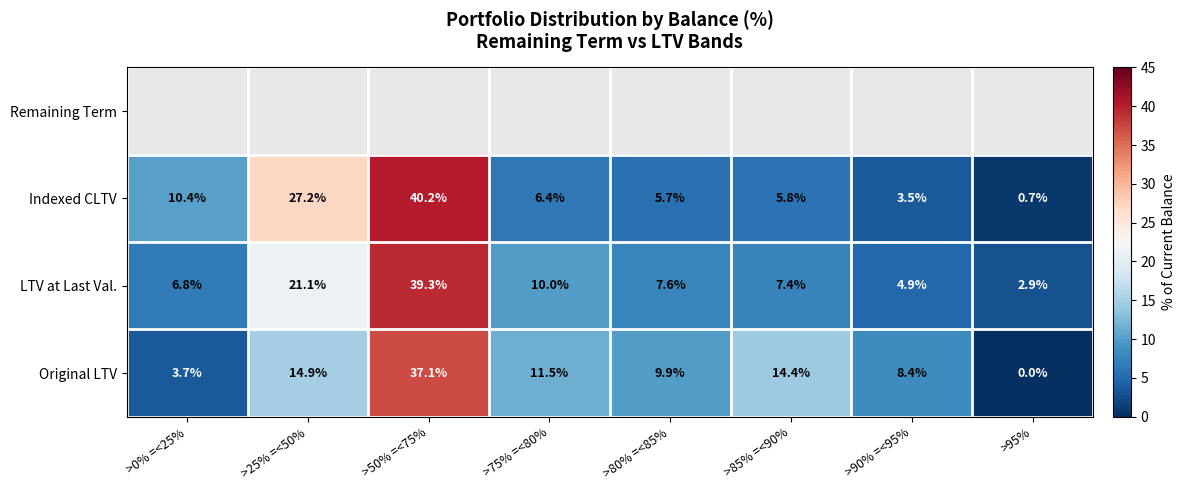

At which label is LTV at Last Val. closest to 21?

>25% =<50%